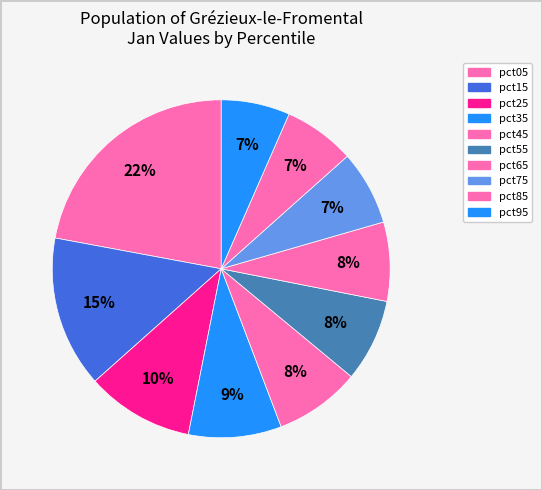

How many segments does this pie chart have?

10